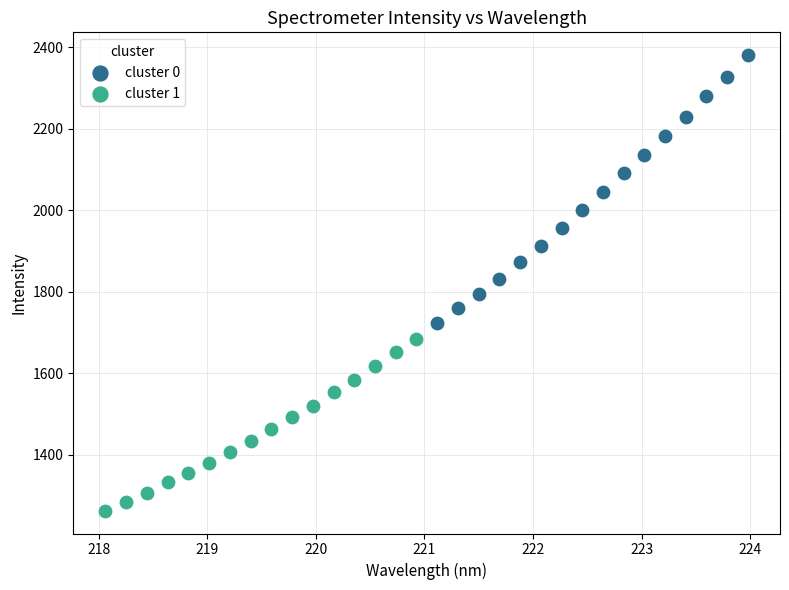

Which series contains the highest Y value?

cluster 0